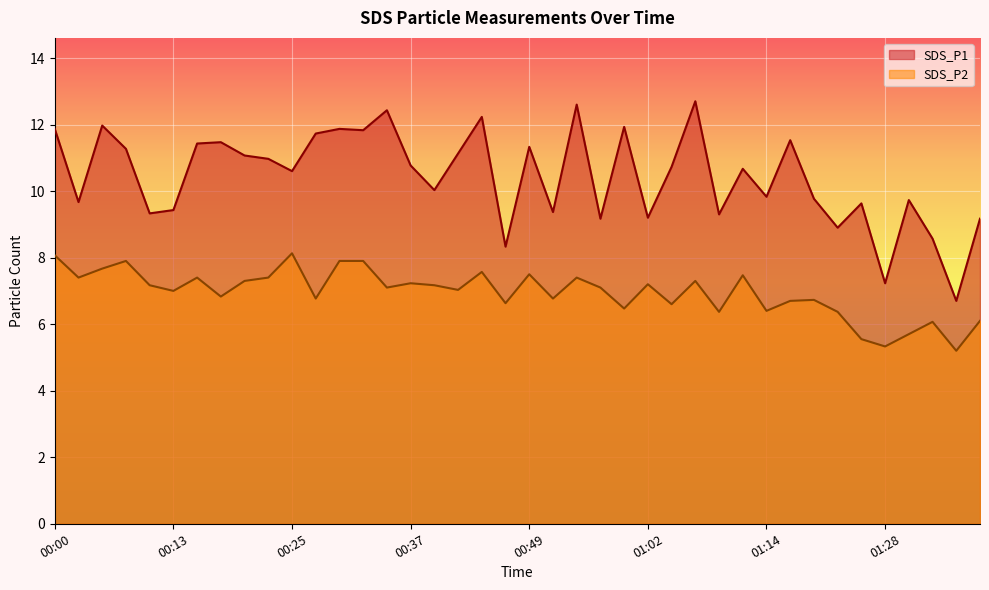

What is the label of the 6th point from the left?

00:13